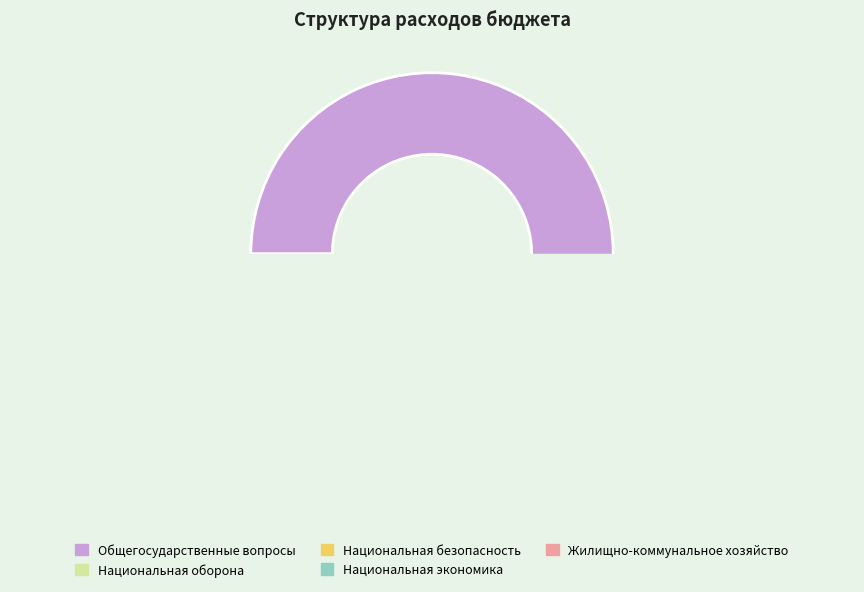

Does any single category account for the majority?

Yes